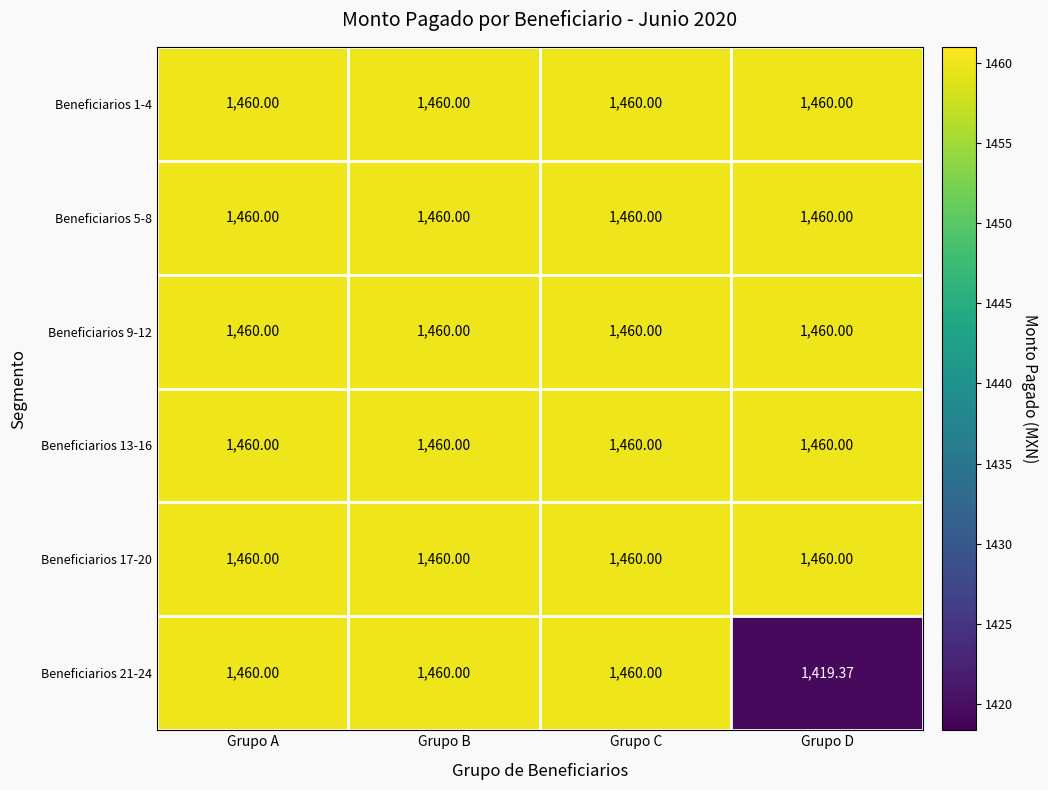

What is the spread (max minus min) of values at Grupo D?

40.6